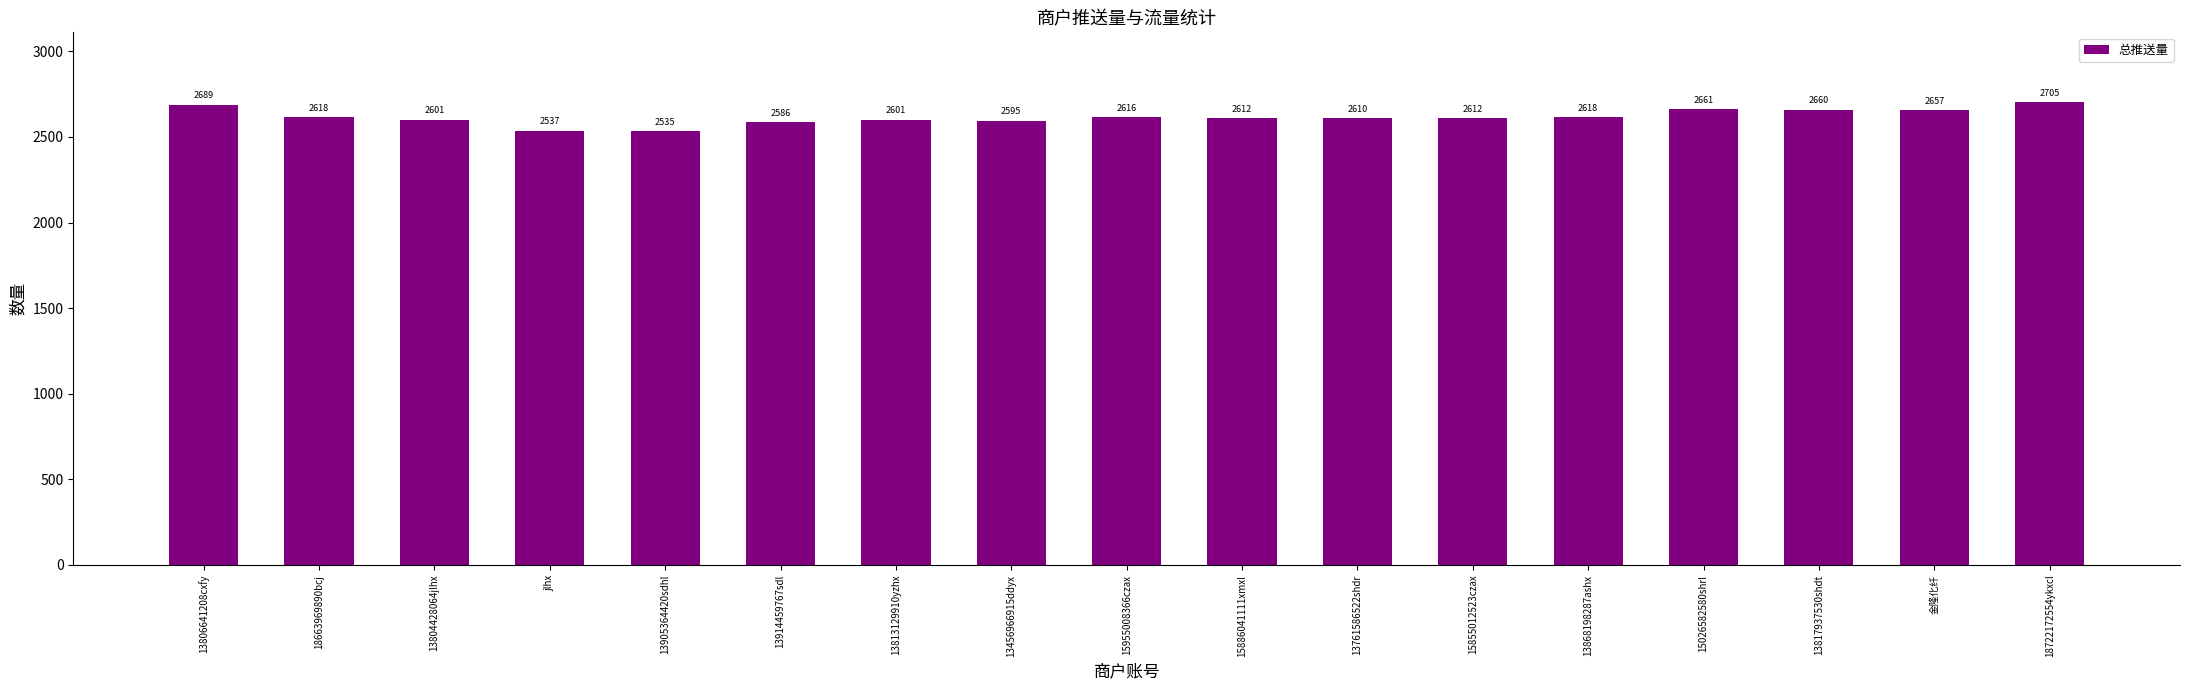

Where does the data first go above 2612?

13806641208cxfy